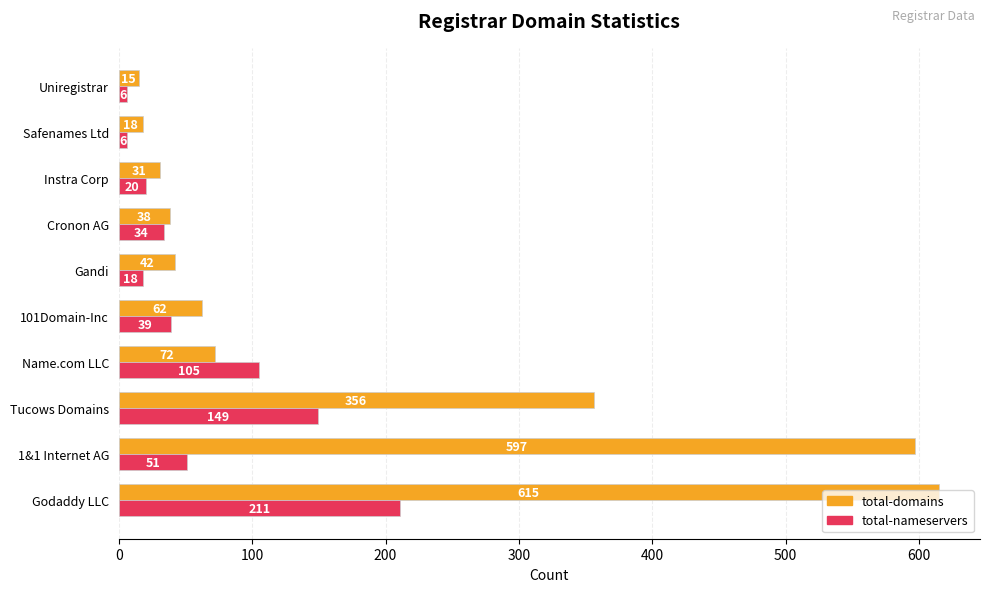

What is the spread (max minus min) of values at Uniregistrar?

9